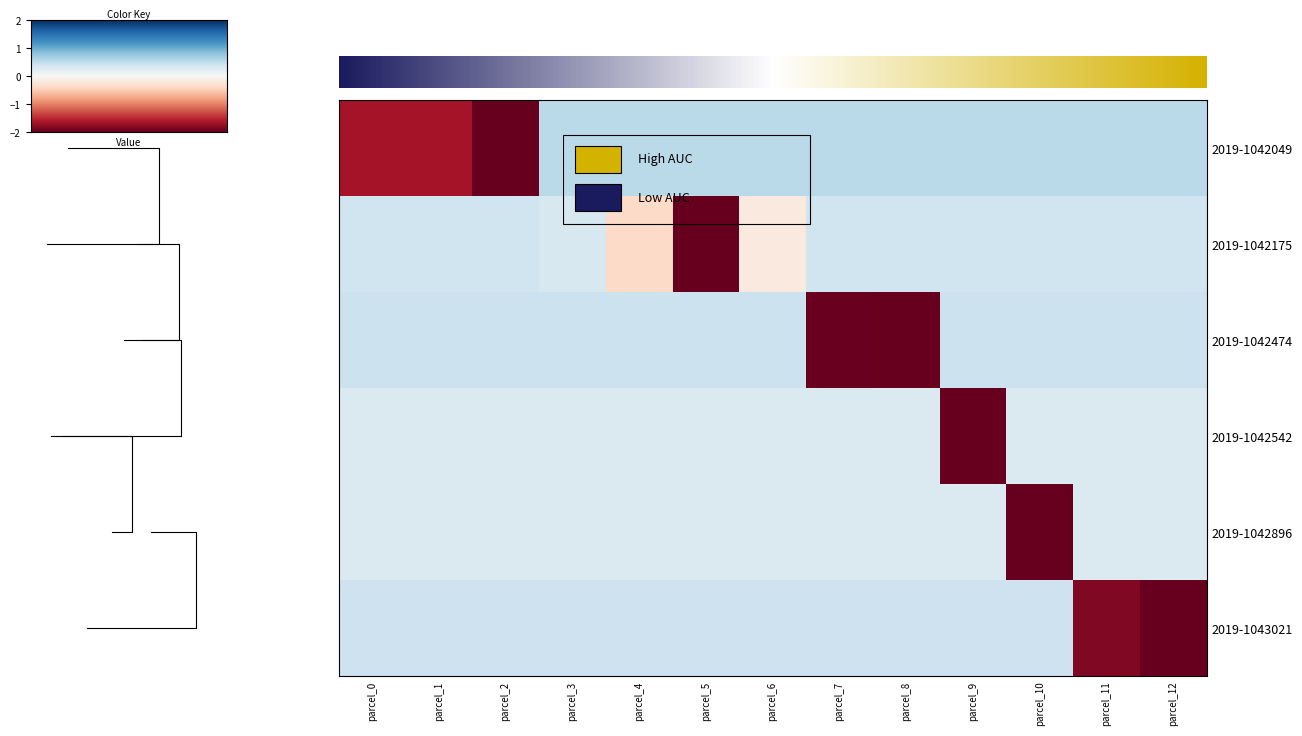

At which label does 2019-1042896 first exceed 0?

parcel_10